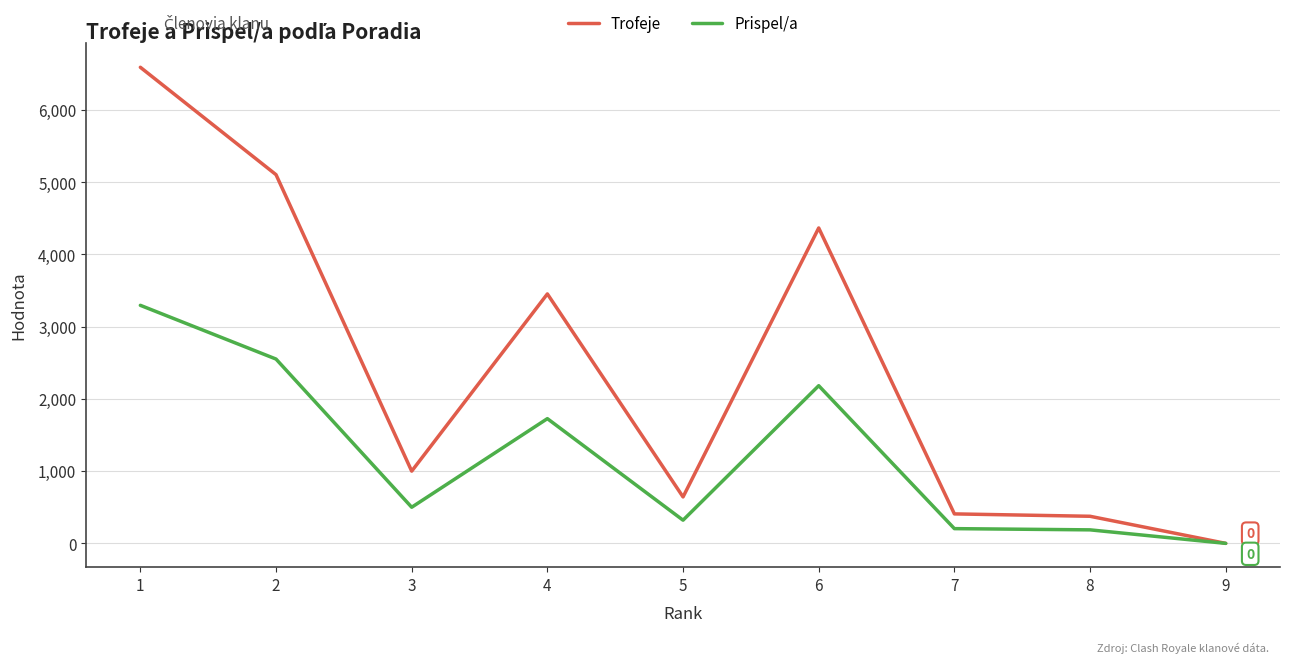

List the series in order of their overall mean, highest first.

Trofeje, Prispel/a